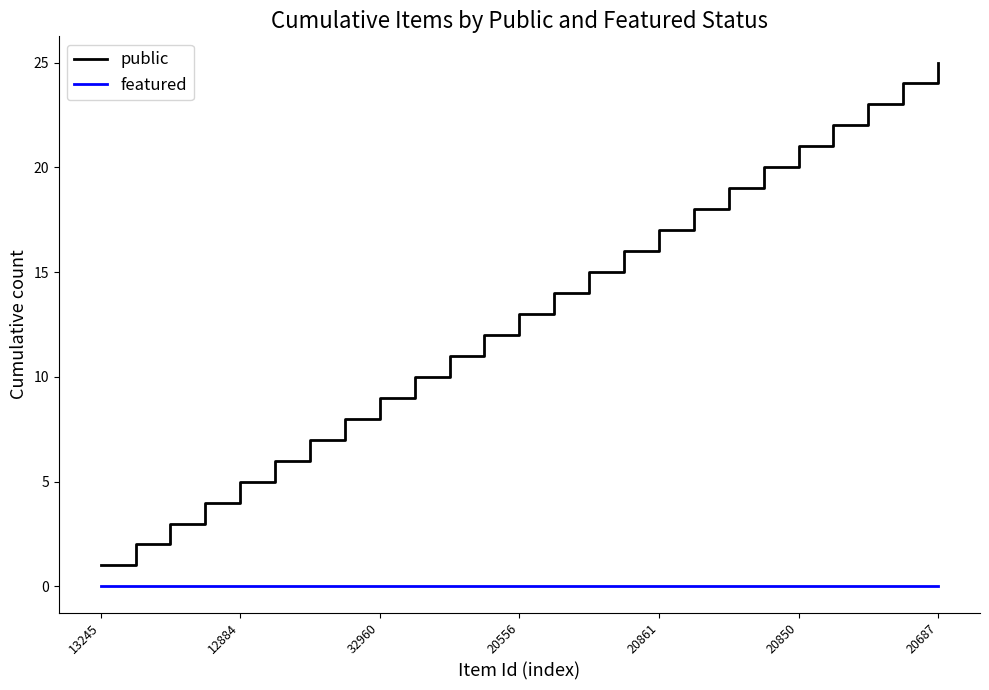

True or false: featured and public cross at least once.

False